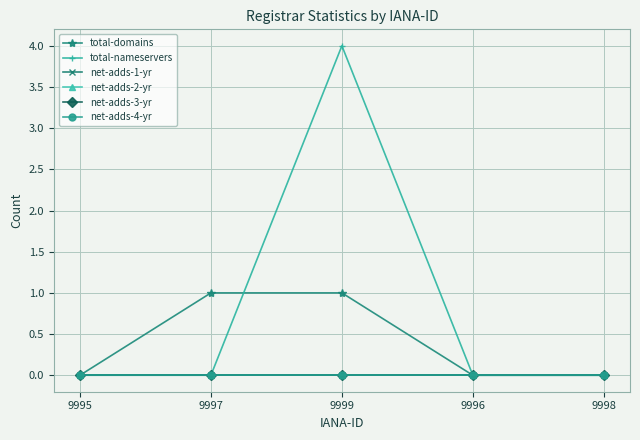

True or false: total-nameservers and net-adds-3-yr cross at least once.

False